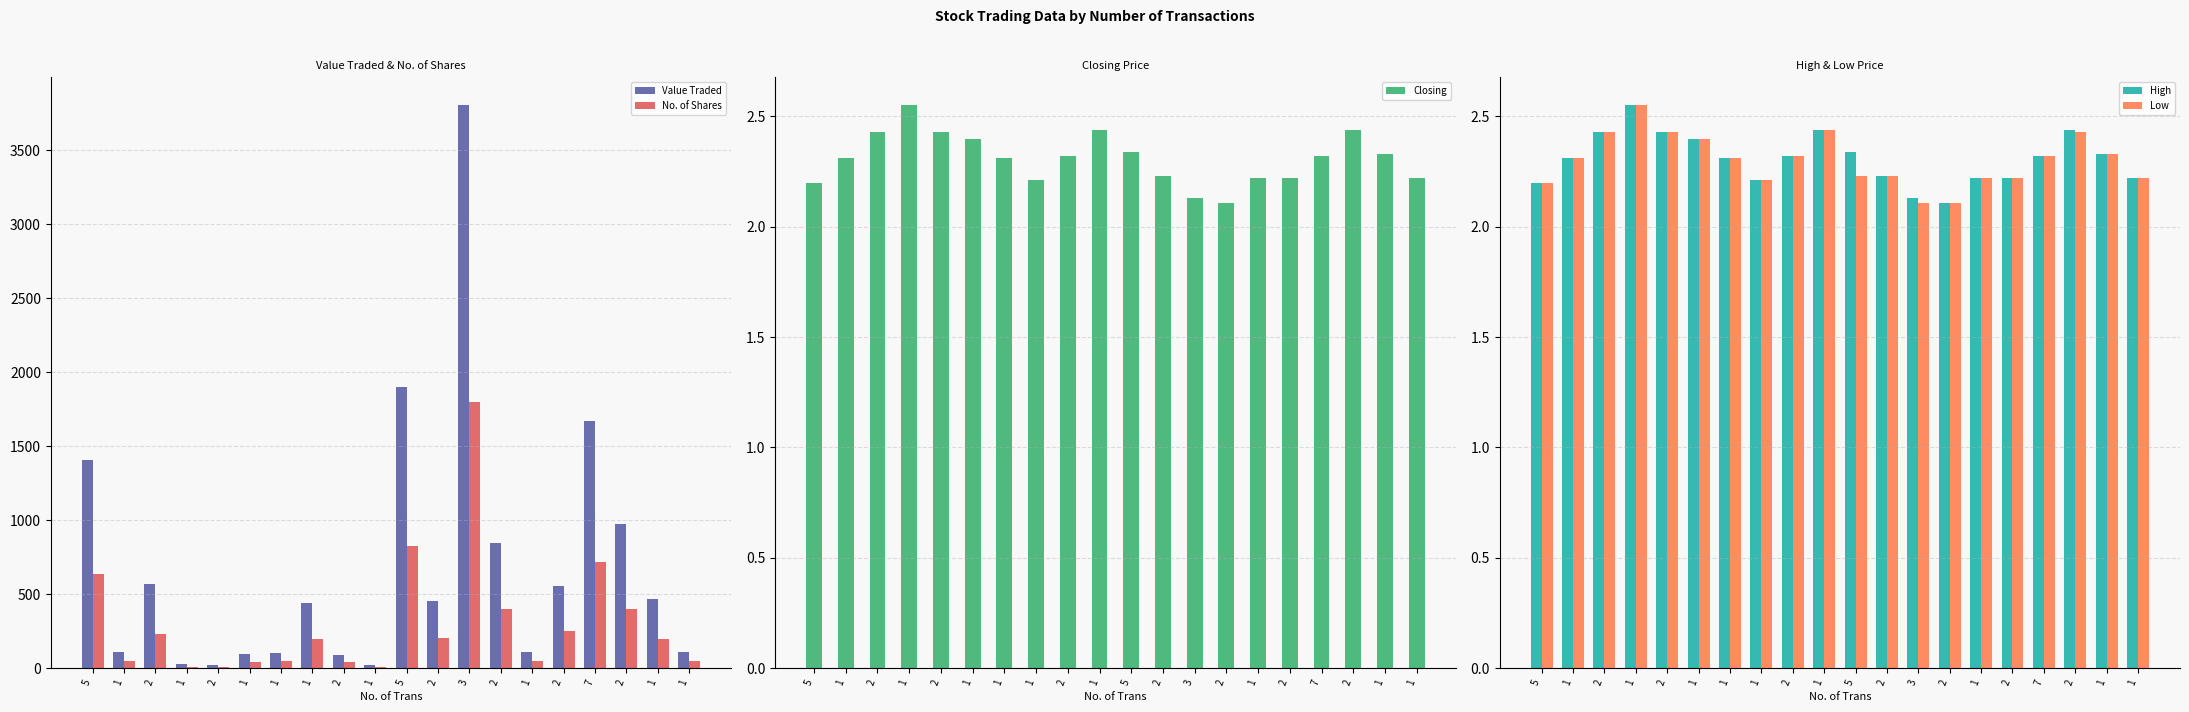

What is the highest value of the Value Traded series?

3802